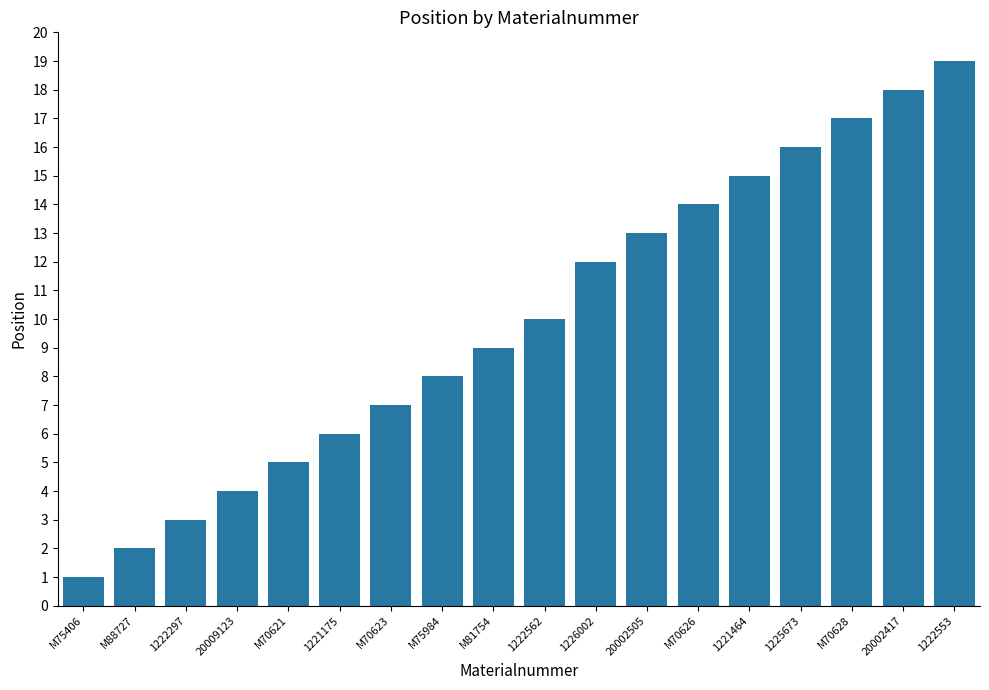

Which category has the lowest value across all series?

M75406